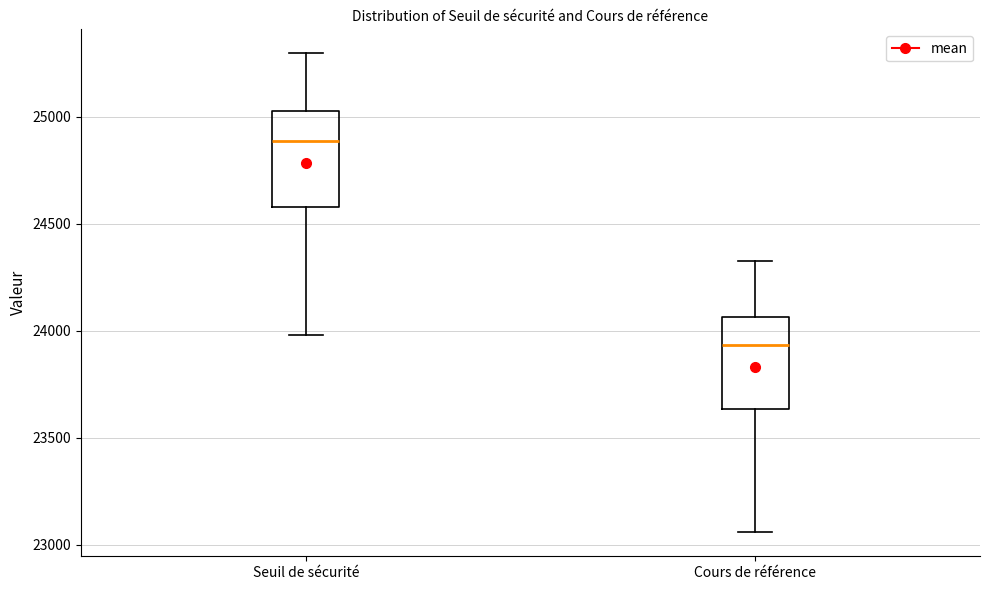

Which box has the lowest median line?

Cours de référence